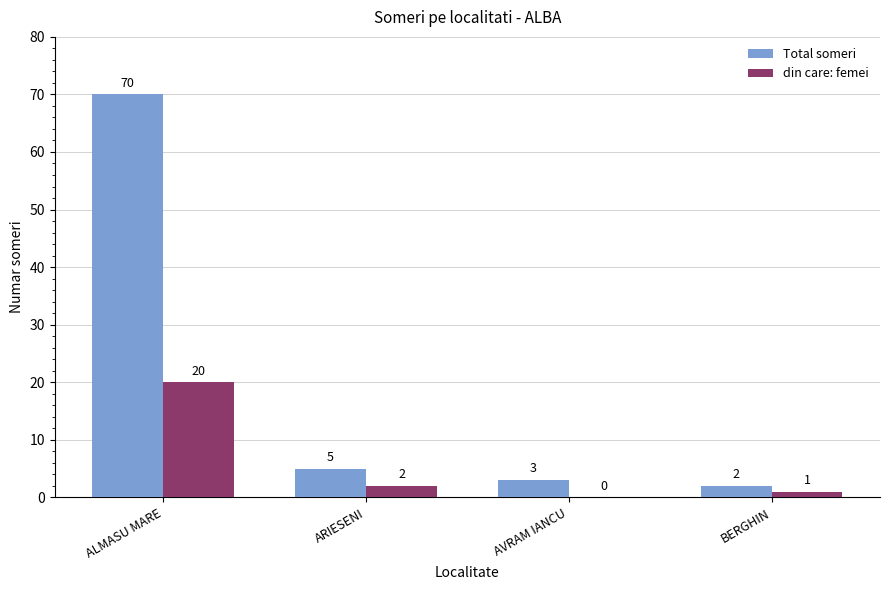

Where does the Total someri series first go above 5?

ALMASU MARE